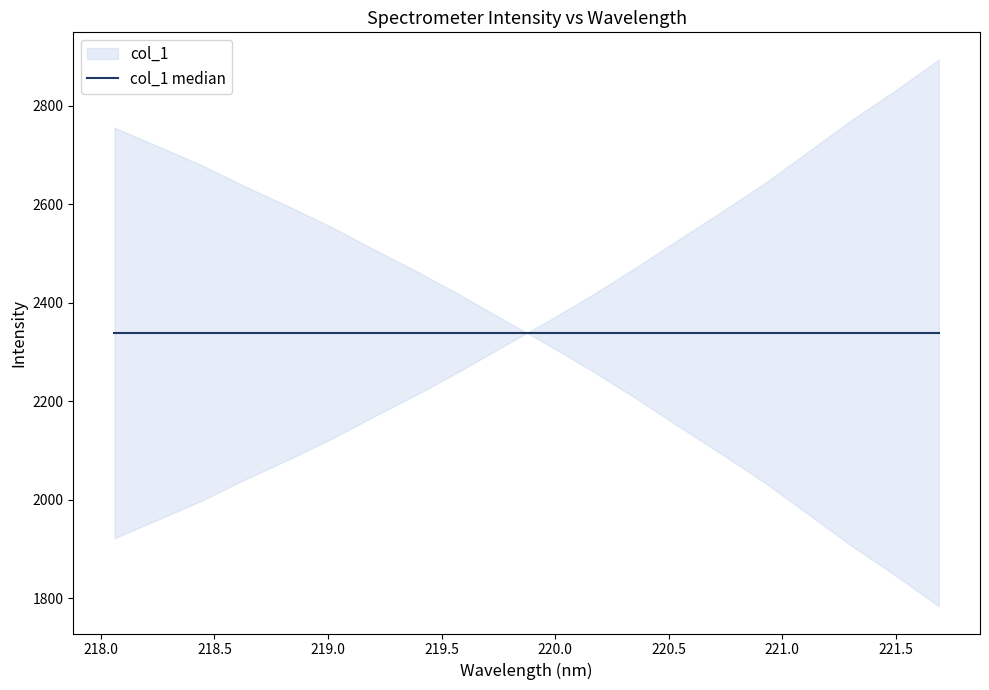

What is the ratio of the value at 220.3533 to the value at 219.9712?

1.0